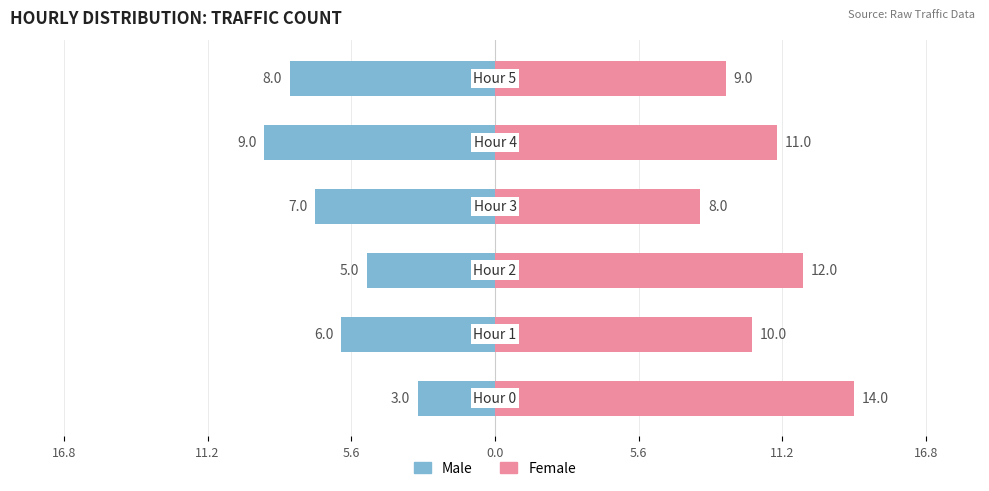

How many data points in Male are above -6?

2